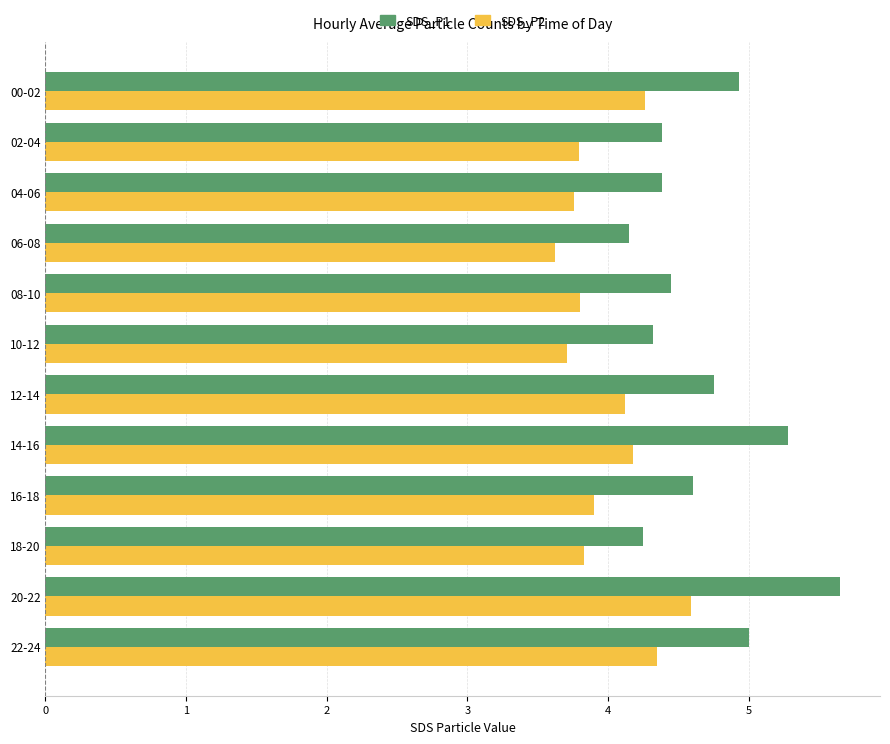

Which series has the largest total across all categories?

SDS_P1